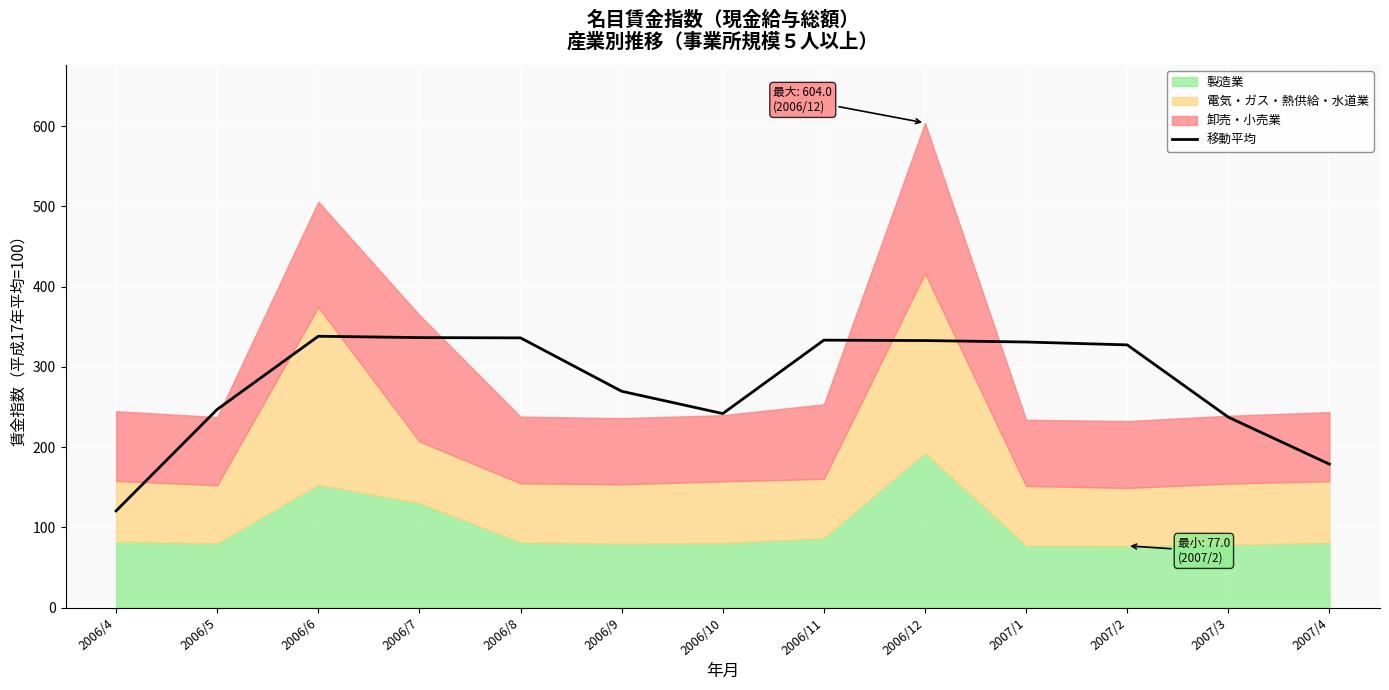

What is the change in value from 2006/4 to 2007/3?

+116.8